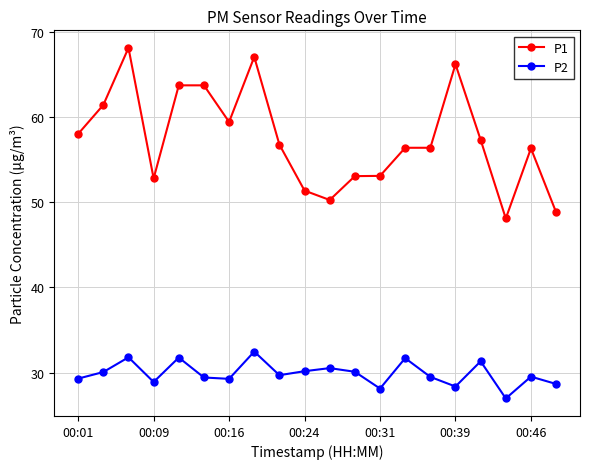

What is the lowest value of the P1 series?

48.1